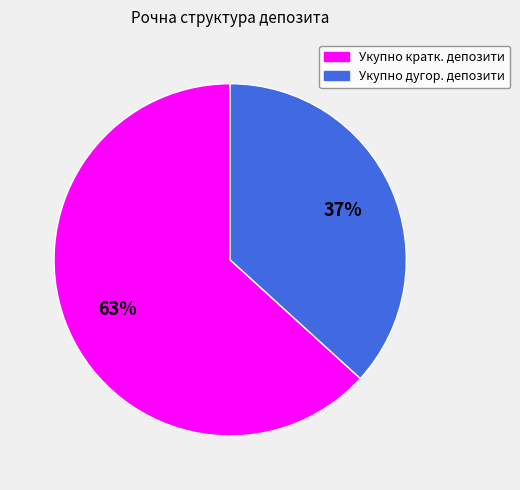

Do Укупно кратк. депозити and Укупно дугор. депозити together represent more than half of the pie?

Yes